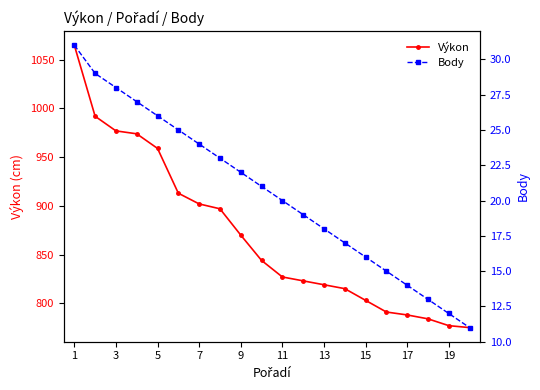

Reading left to right, what are all the values shown in this chart?

Výkon: 1065	992	977	974	959	913	902	897	870	844	827	823	819	815	803	791	788	784	777	775
Body: 31	29	28	27	26	25	24	23	22	21	20	19	18	17	16	15	14	13	12	11